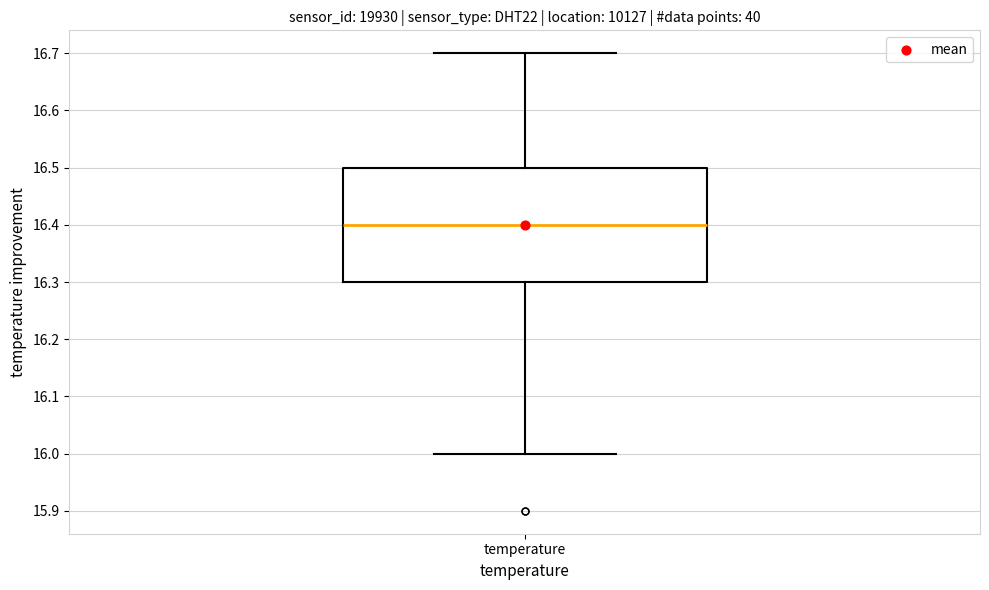

Transcribe this box plot: give where the median line is, the range the box spans, and where the two whiskers end, as read against the y-axis. The values are not printed on the chart, so give them approximately, as read against the axis.

median 16.4, box 16.3 to 16.5, whiskers 16.0 to 16.7